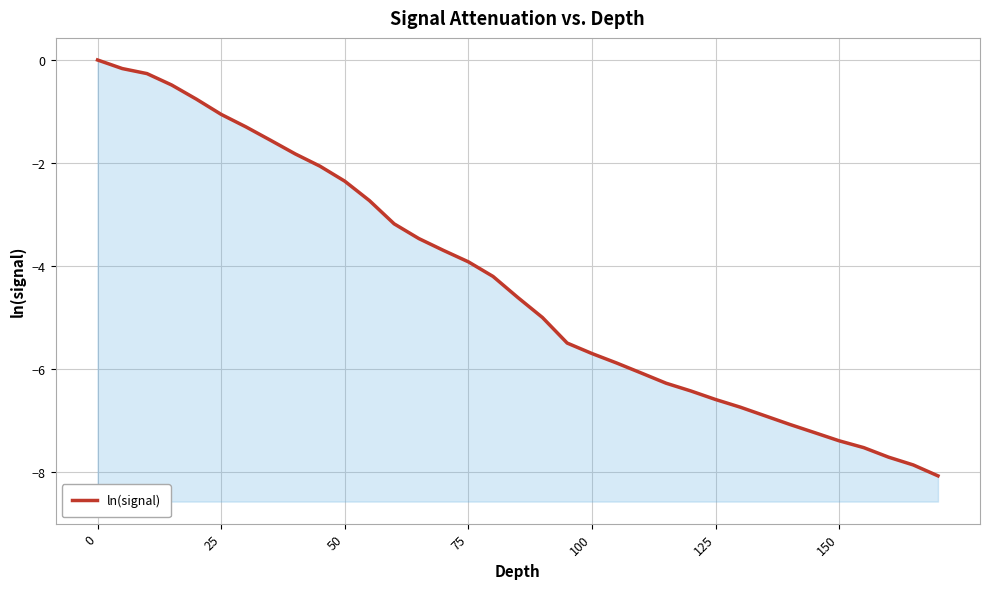

True or false: there are more than 2 points higher than both neighbors.

False